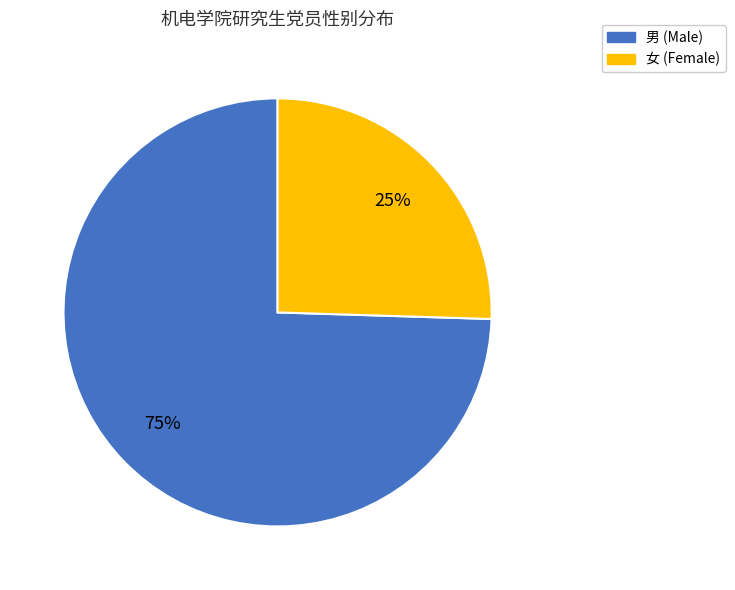

What percentage is the 男 slice, to the nearest percent?

75%